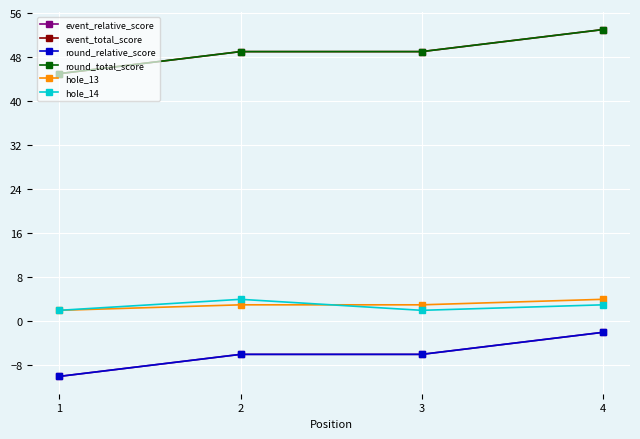

Is this an area chart (filled region under the line)?

No